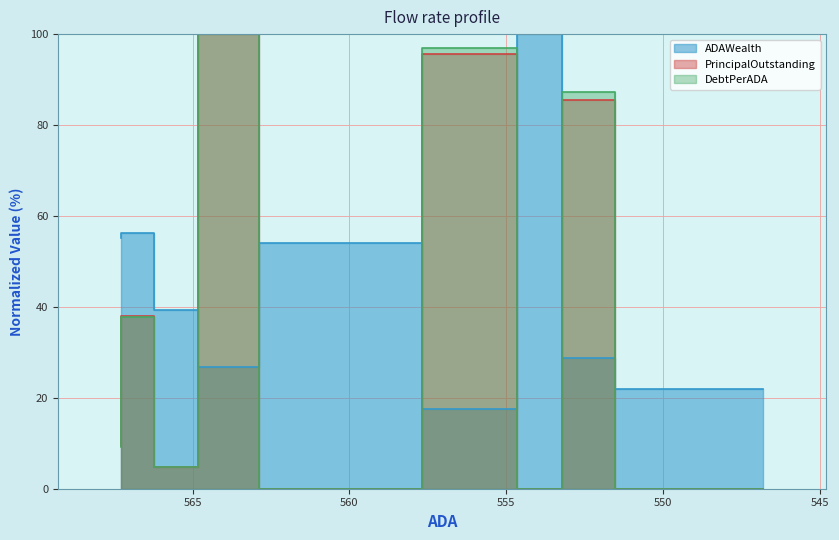

How many lines are shown in the chart?

3